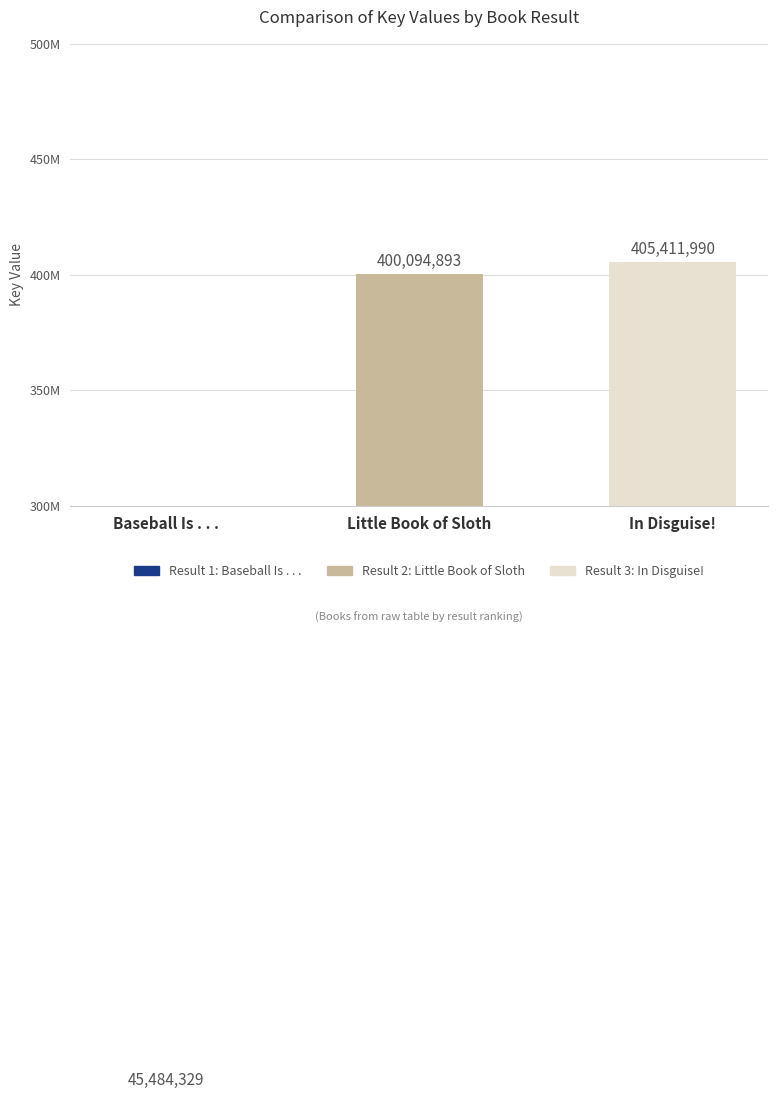

List the labels in order of value, largest first.

In Disguise!, Little Book of Sloth, Baseball Is . . .